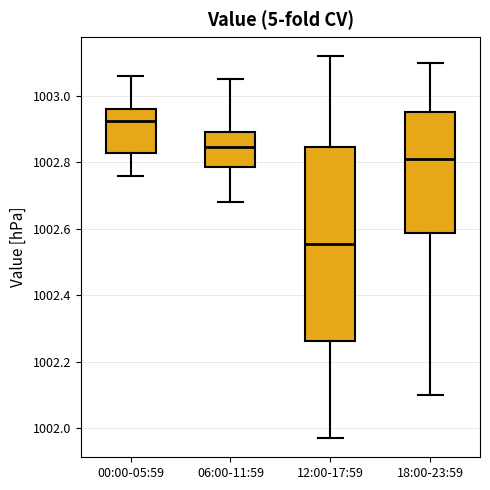

Where is the lower edge of the box for 18:00-23:59 on the y-axis? The values are not printed on the chart, so give them approximately, as read against the axis.

1002.58